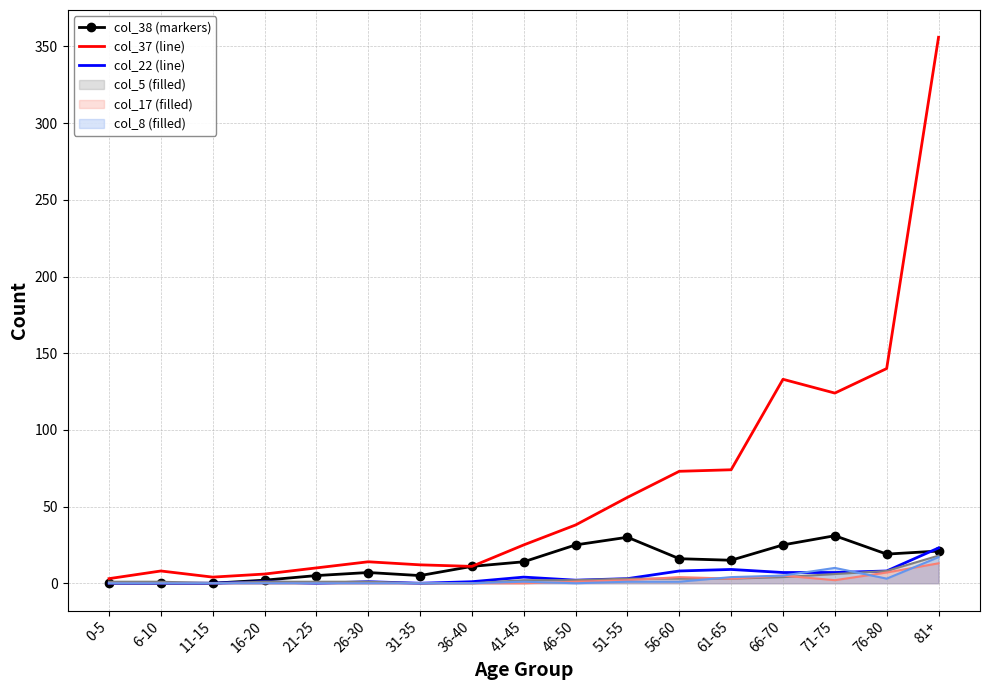

Rank the series by their average value, from lowest to highest.

col_22 (line), col_38 (markers), col_37 (line)